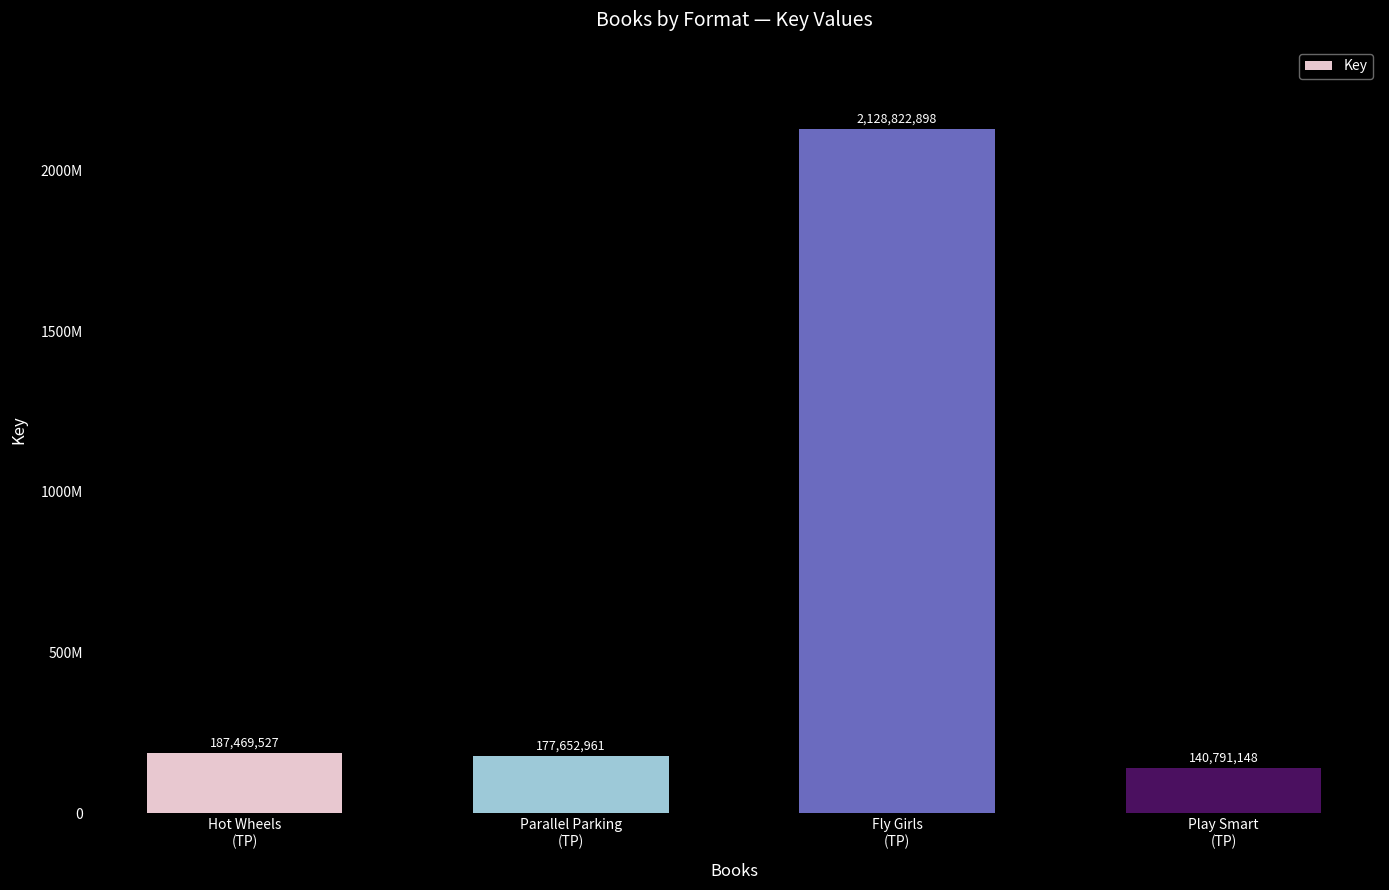

Are the bars horizontal?

No